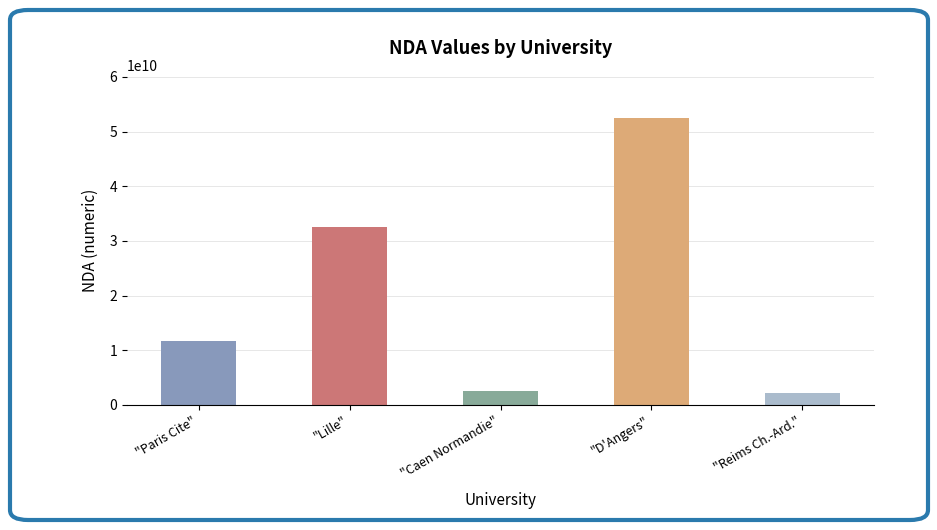

What is the label of the 4th bar from the left?

"D'Angers"